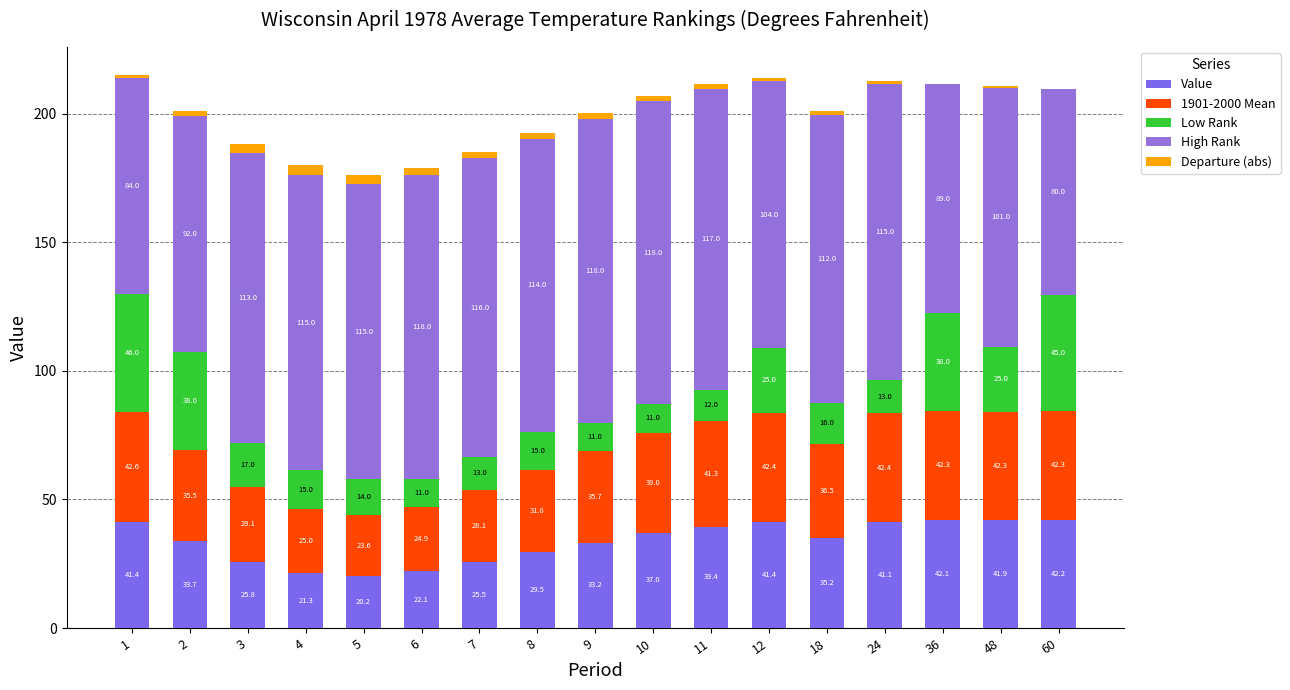

Does the chart contain stacked bars?

Yes